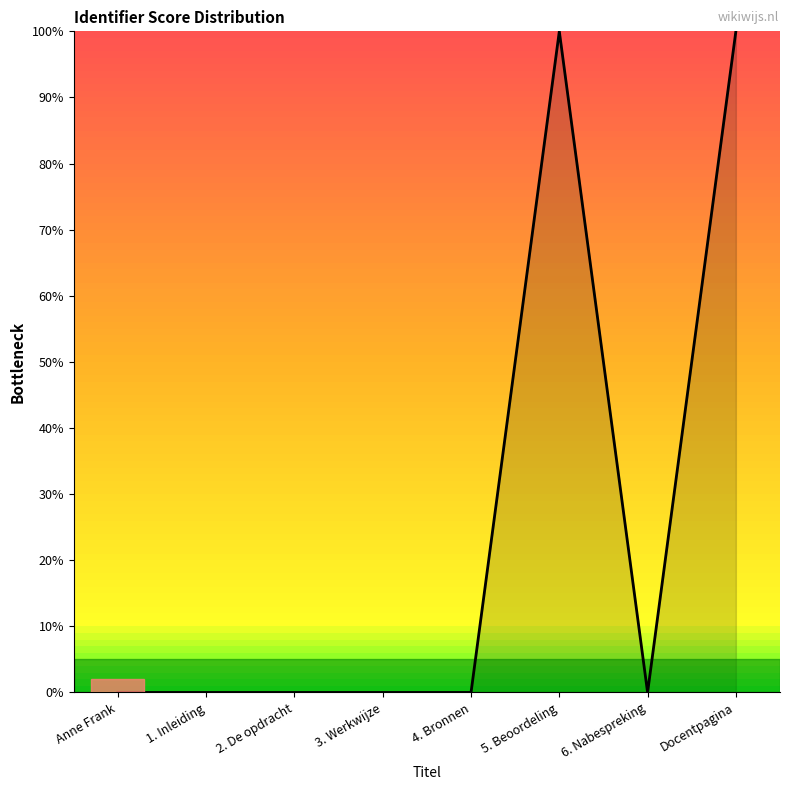

Between 1. Inleiding and Docentpagina, which is larger?

Docentpagina